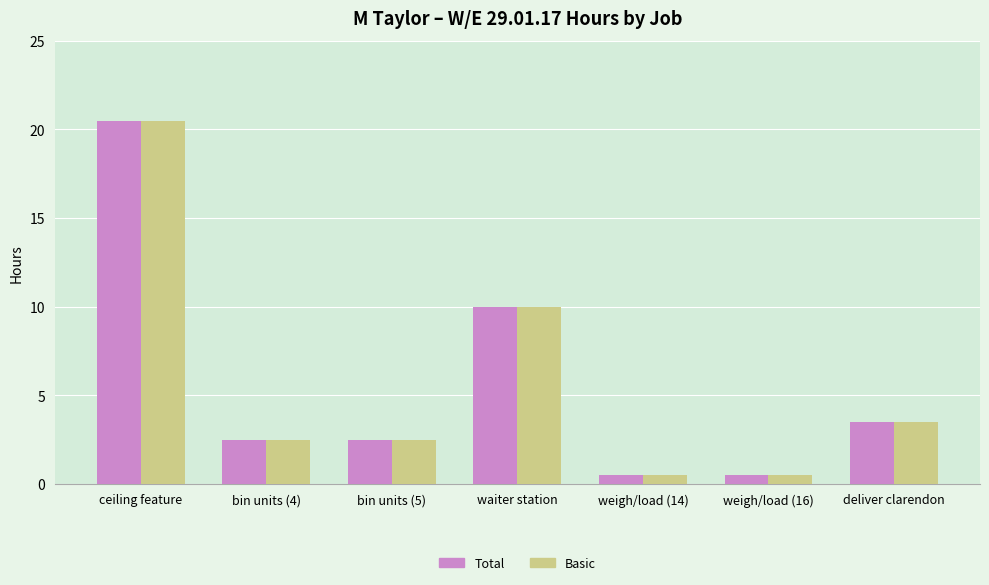

At which label does Basic reach its peak?

ceiling feature